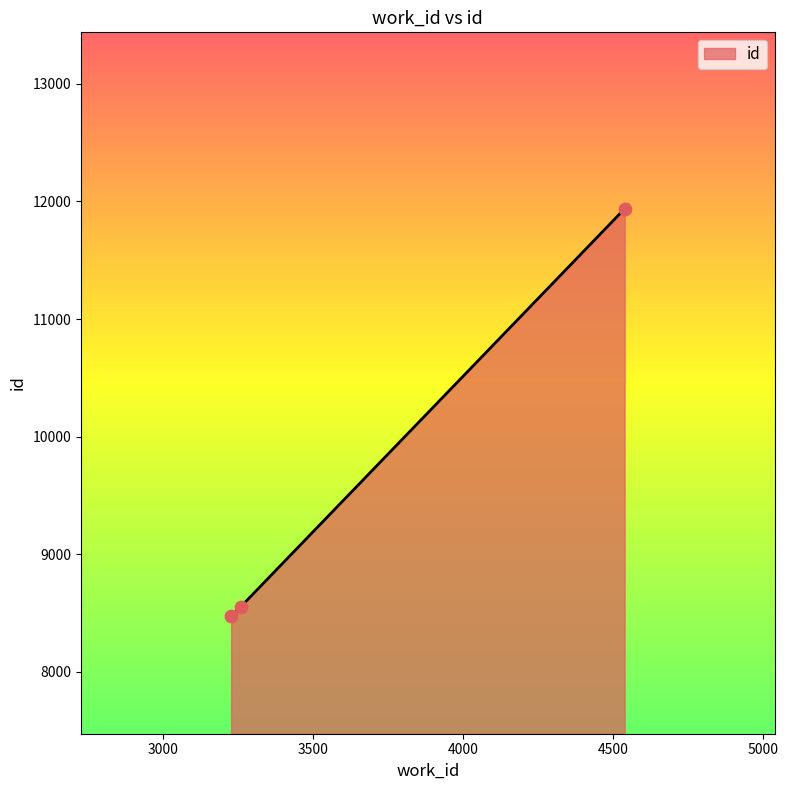

What is the smallest value displayed?

8475